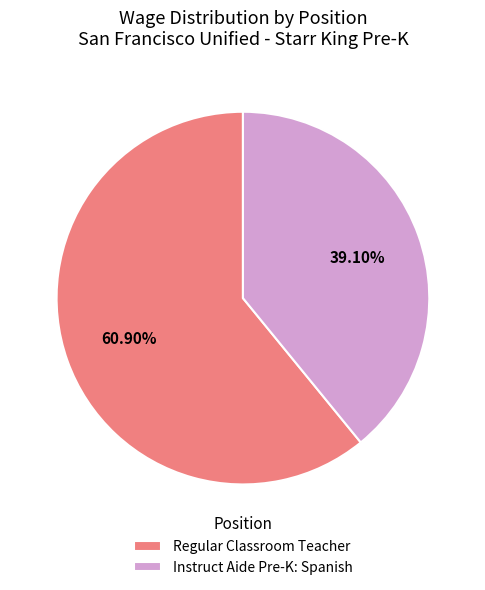

True or false: Instruct Aide Pre-K: Spanish accounts for 44% of the total.

False